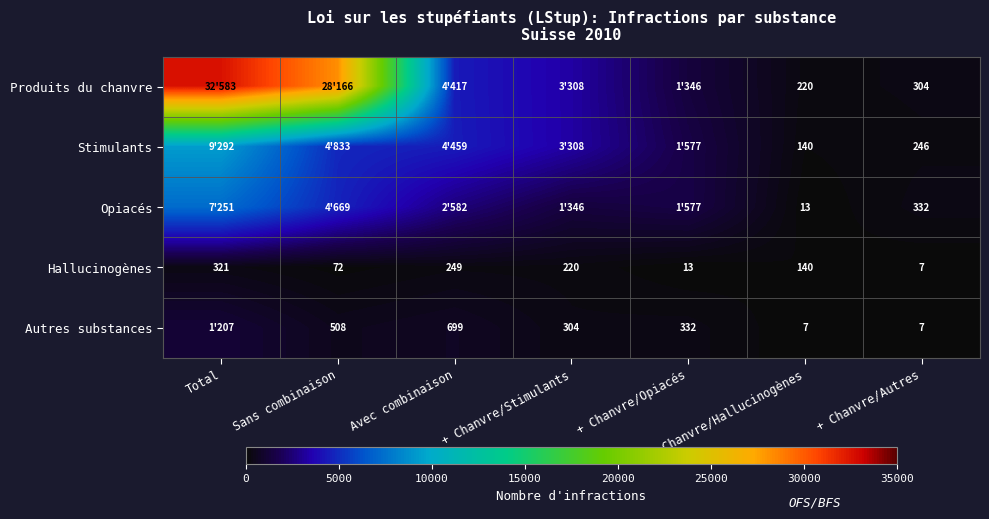

True or false: Autres substances has a value of 508 at Sans combinaison.

True